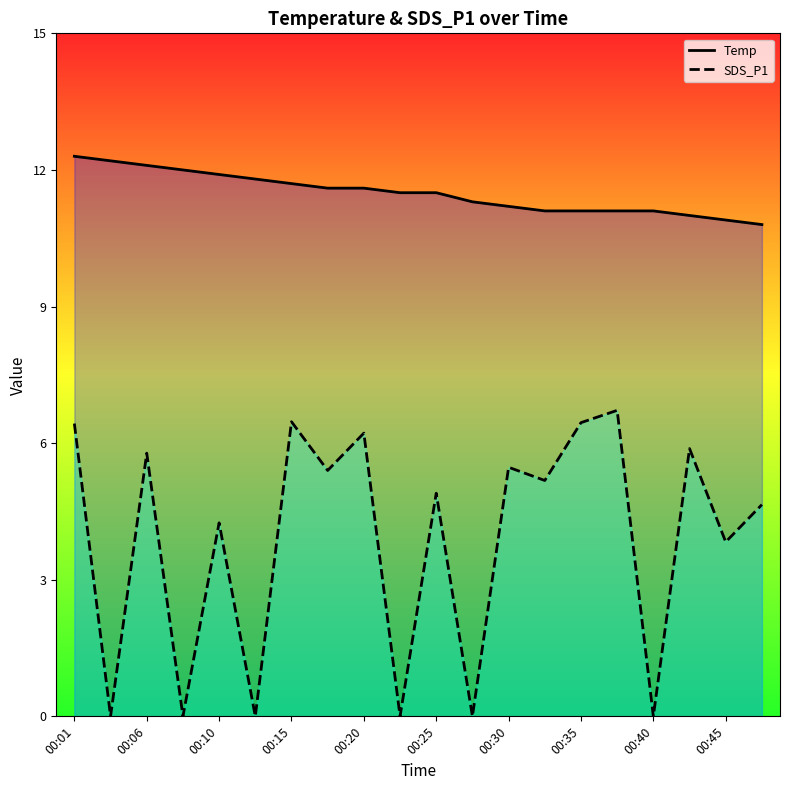

Which series has the widest spread of values?

SDS_P1